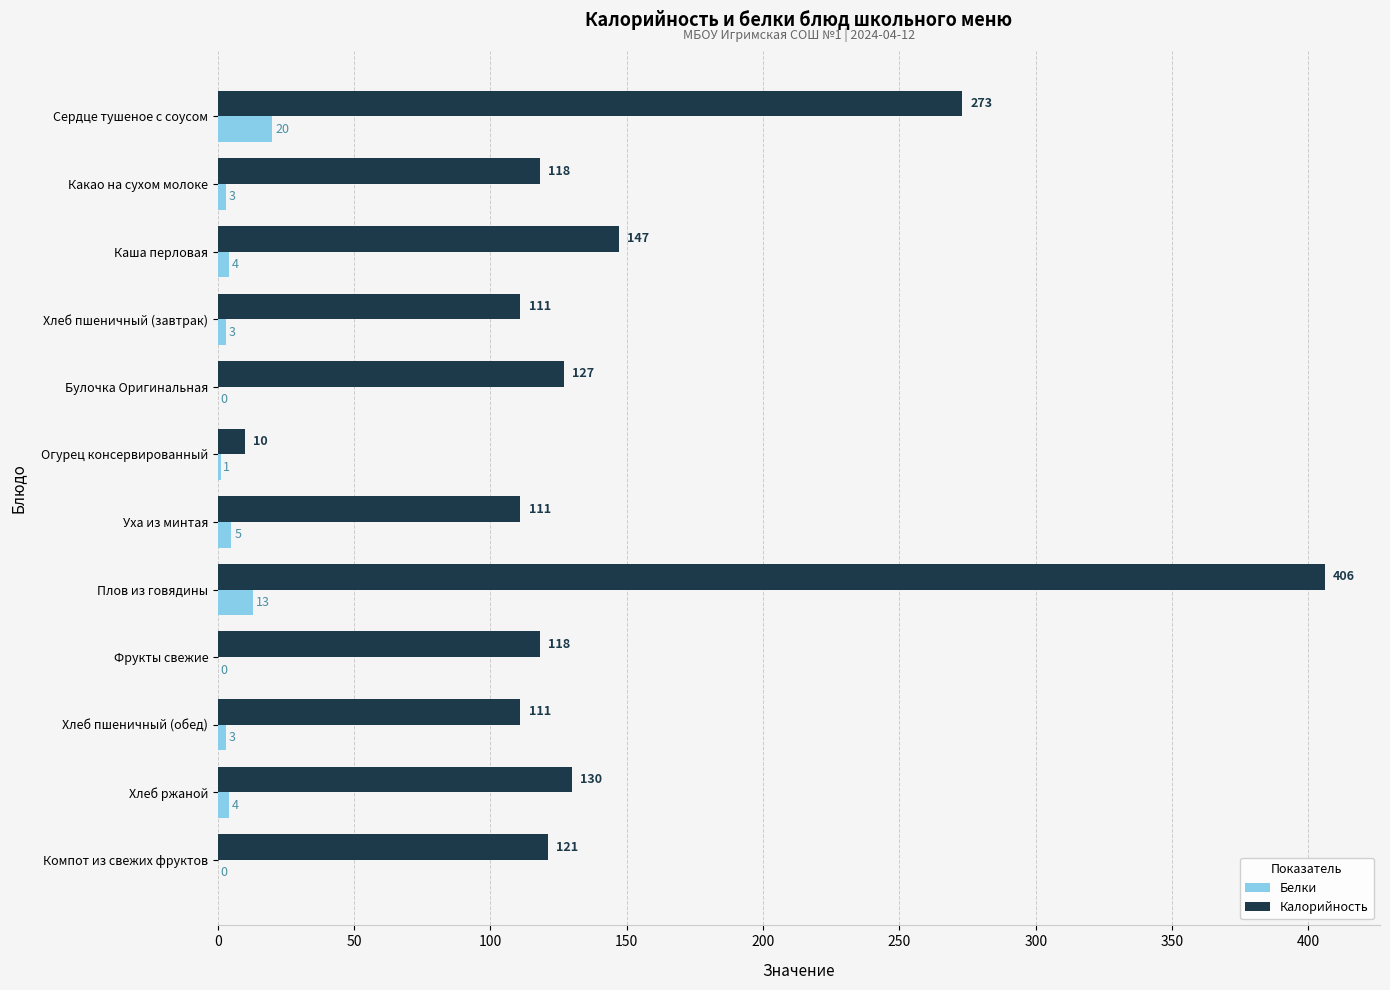

Is it true that Калорийность equals 44 at Хлеб пшеничный (завтрак)?

False